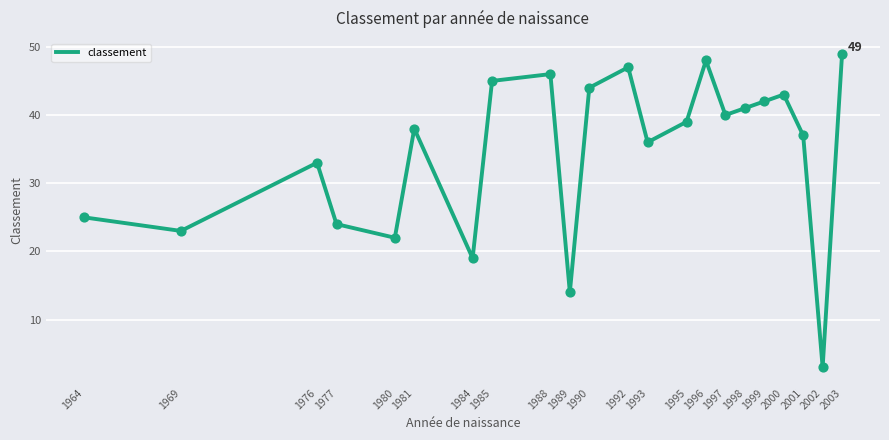

Between 1992 and 1989, which is larger?

1992